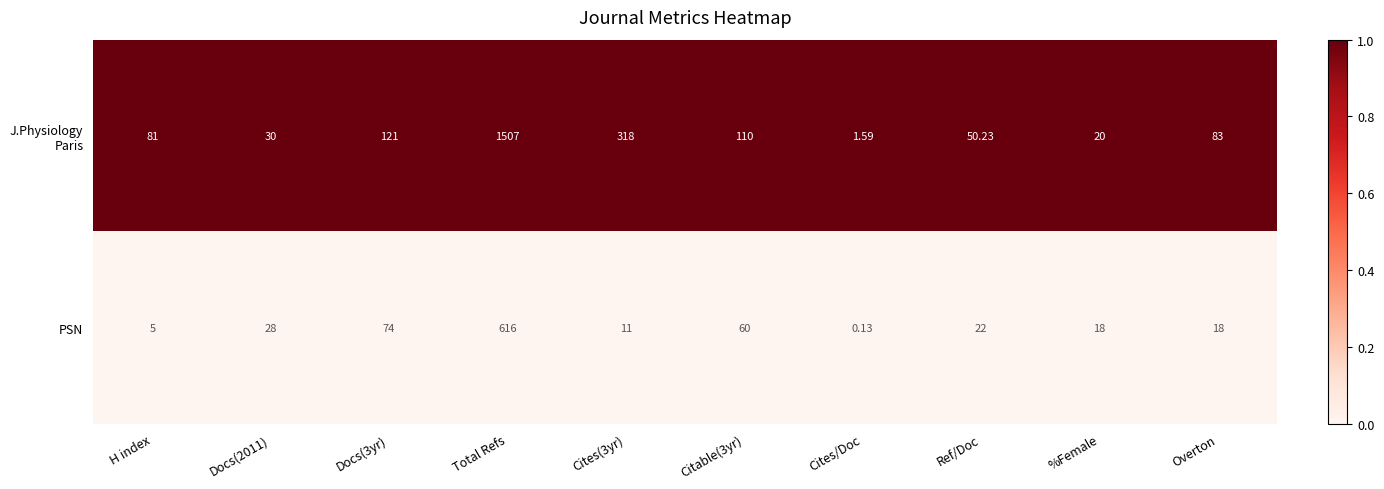

Which label corresponds to the largest value in the chart?

Total Refs